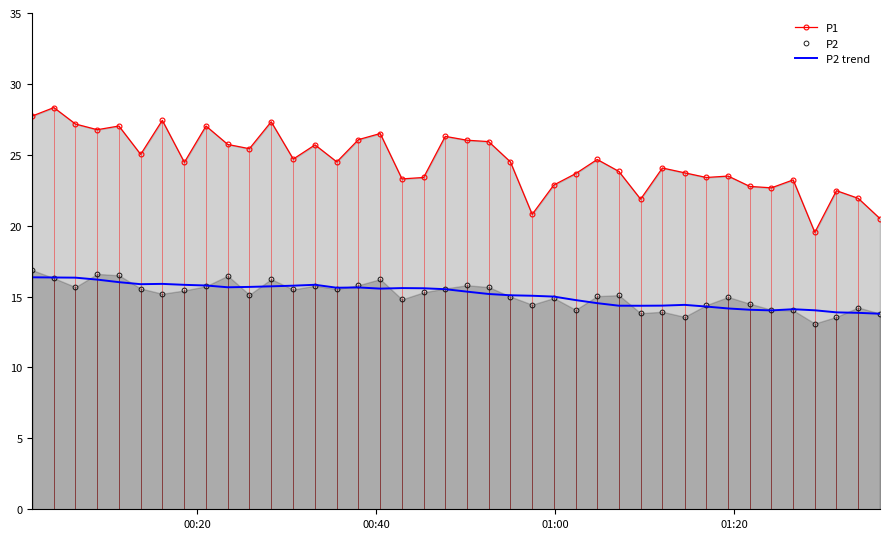

True or false: P1 and P2 intersect in this chart.

False